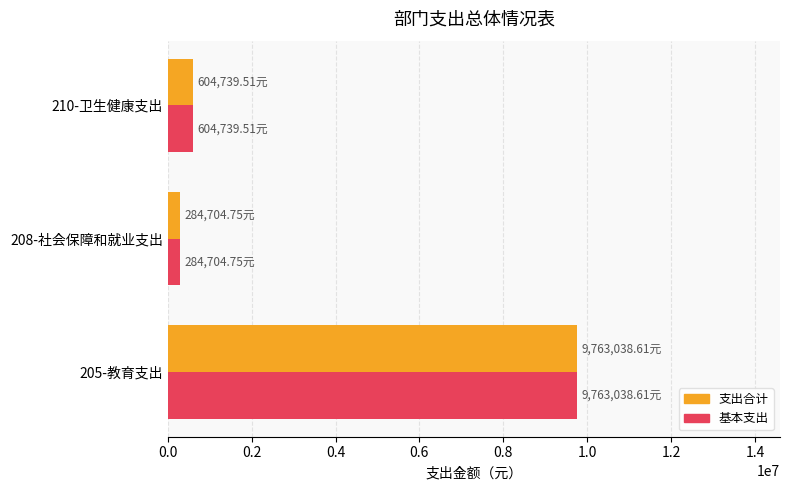

What is the total value across all series at 205-教育支出?

19526077.2